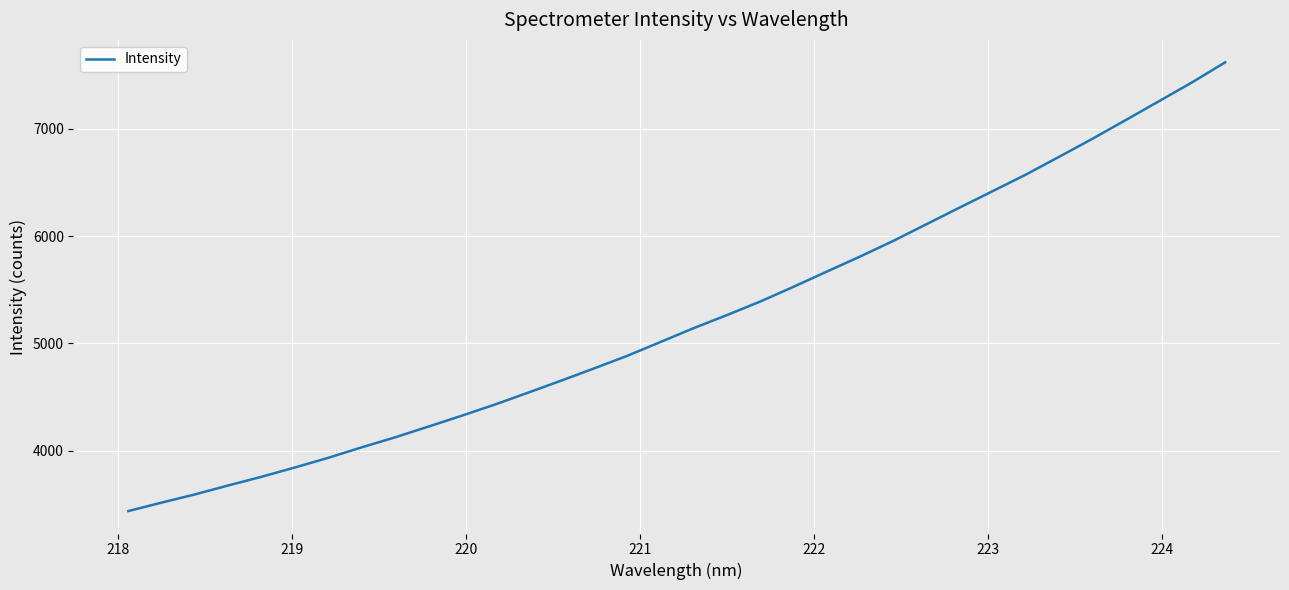

What is the difference between the maximum and minimum values?

4179.7